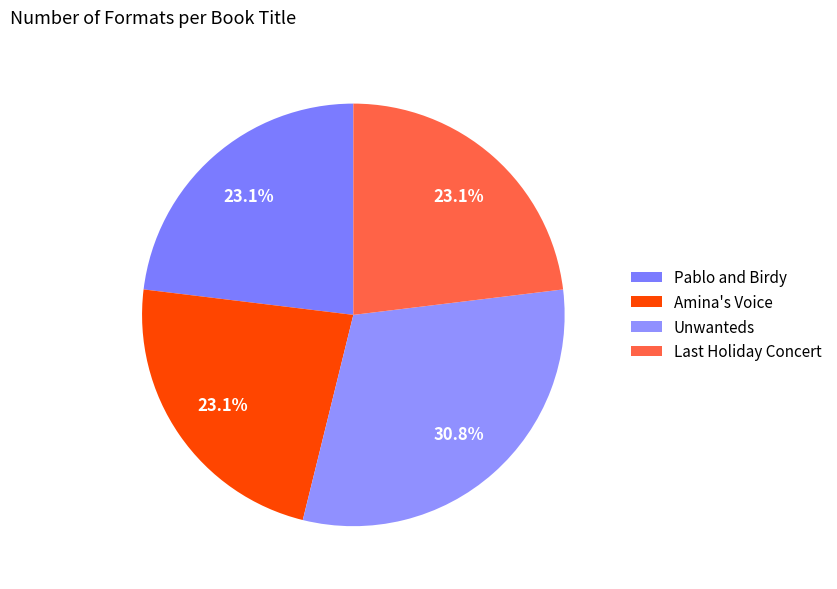

To the nearest percent, what is the difference between the largest and smallest slice percentages?

8%